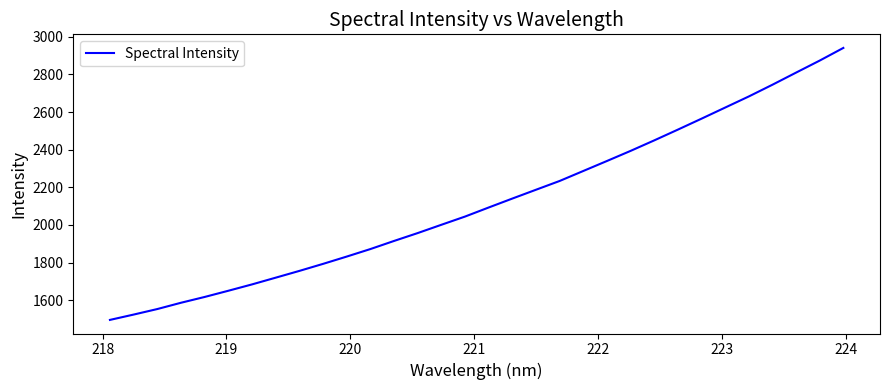

Count the number of data series in this chart.

1